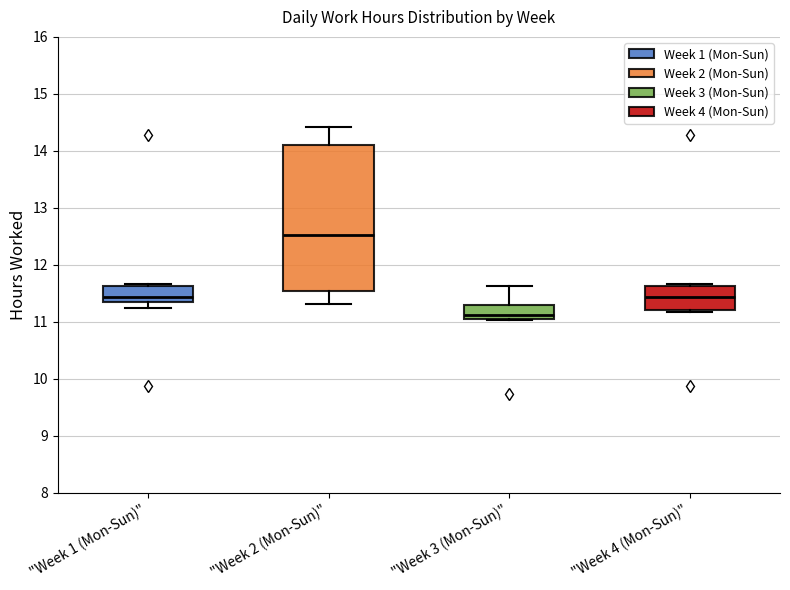

Reading left to right, read every box against the y-axis: the position of its median line, the range the box covers, and the ends of its whiskers. The values are not printed on the chart, so give them approximately, as read against the axis.

"Week 1 (Mon-Sun)": median 11.4, box 11.3 to 11.6, whiskers 11.3 (just below the box's lower edge) to 11.7
"Week 2 (Mon-Sun)": median 12.5, box 11.5 to 14.1, whiskers 11.3 to 14.4
"Week 3 (Mon-Sun)": median 11.1, box 11.0 to 11.3, whiskers 11.0 to 11.6
"Week 4 (Mon-Sun)": median 11.4, box 11.2 to 11.6, whiskers 11.2 (just below the box's lower edge) to 11.7